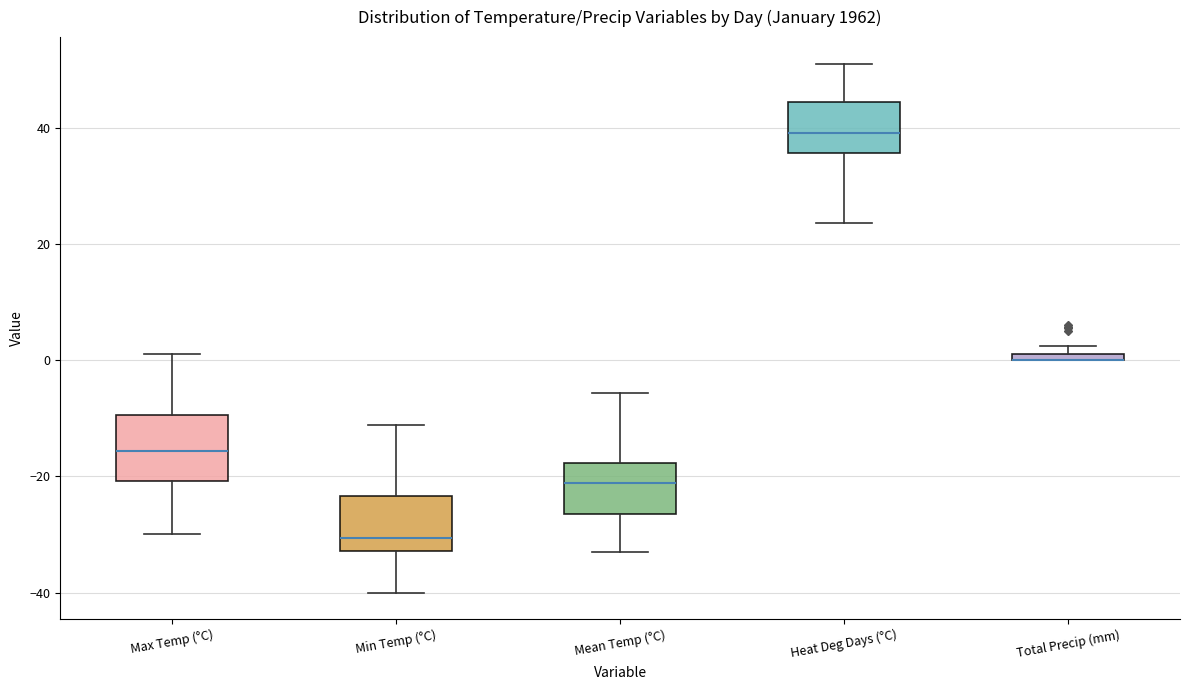

Where does the upper whisker of the box for Max Temp (°C) end on the y-axis? The values are not printed on the chart, so give them approximately, as read against the axis.

2